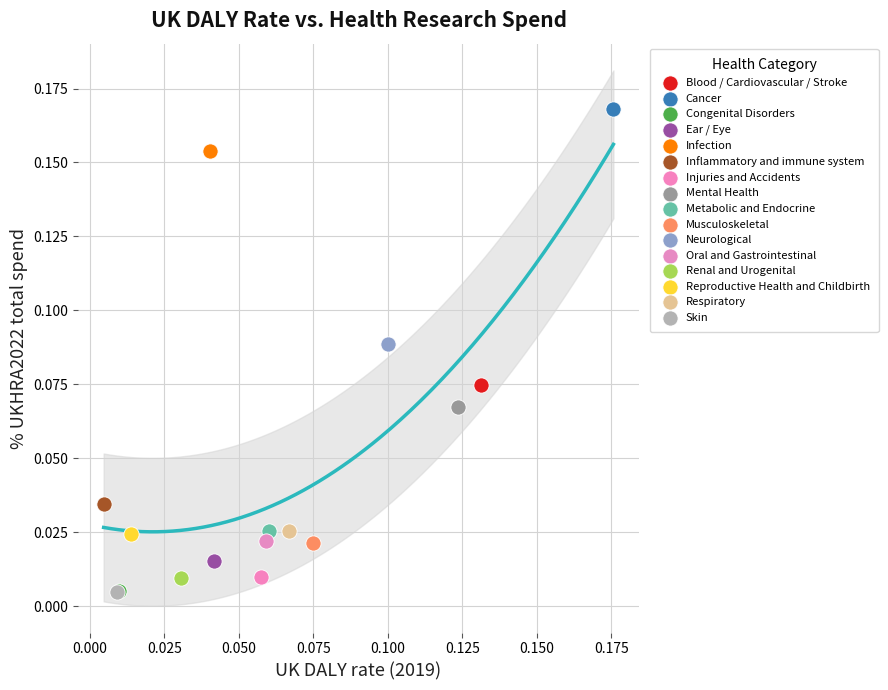

Which series reaches the maximum Y coordinate?

Cancer